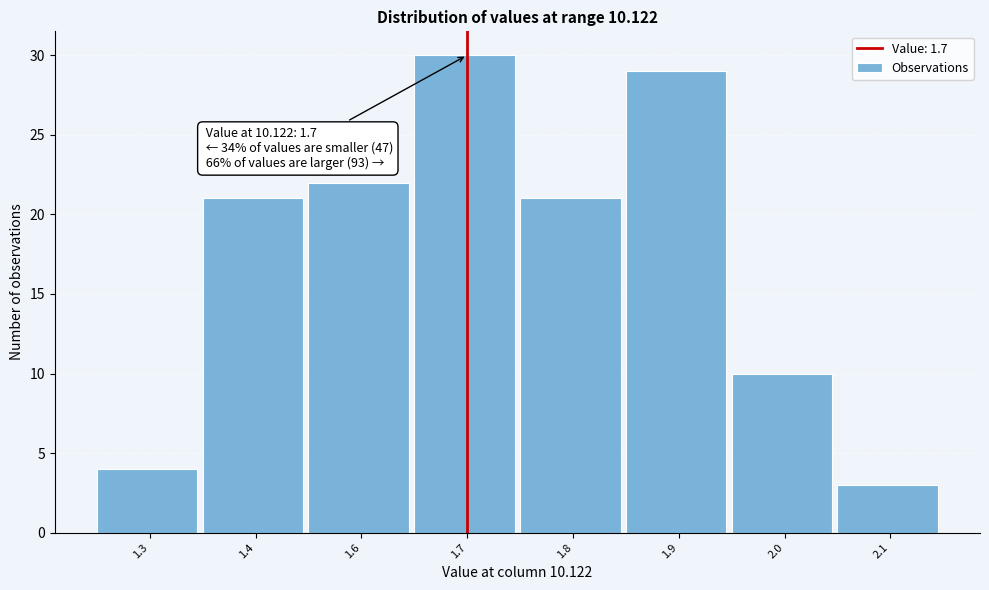

Reading right to left, transcribe all the data shown in this chart.

3	10	29	21	30	22	21	4